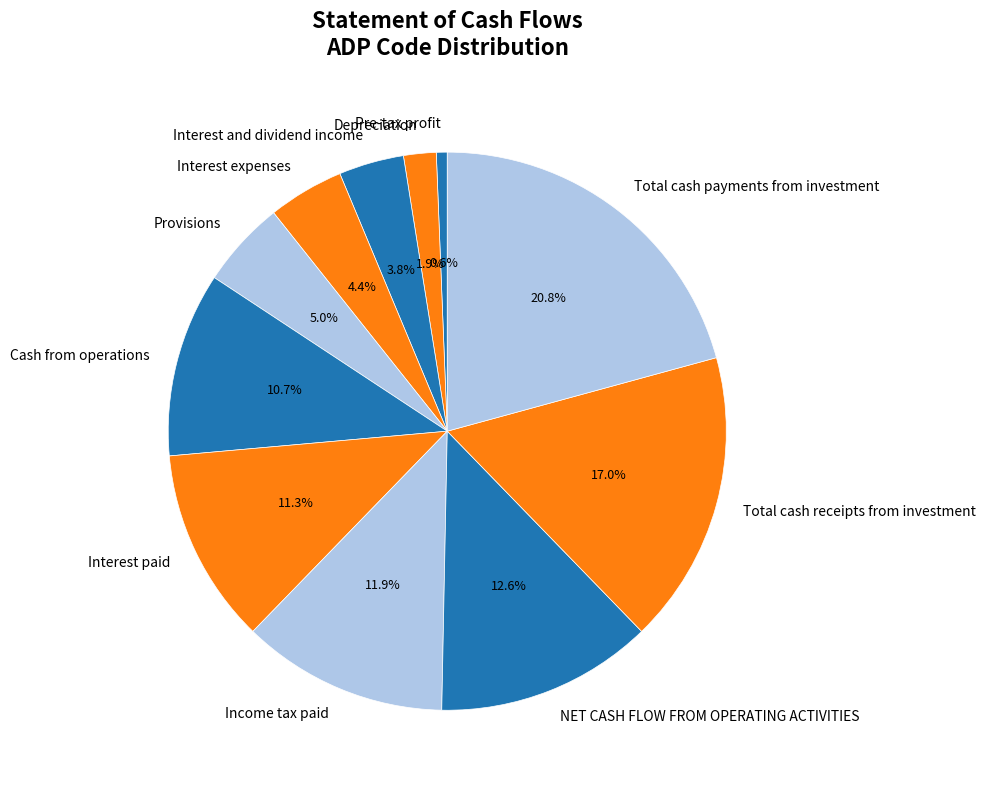

To the nearest percent, what percentage of the pie is Interest expenses?

4%